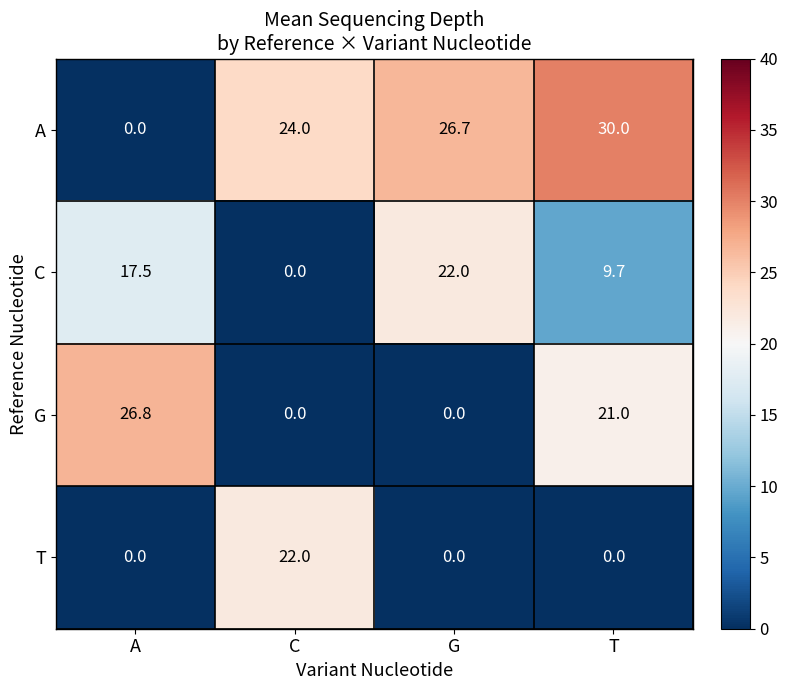

Where is G nearest to the value 13?

T